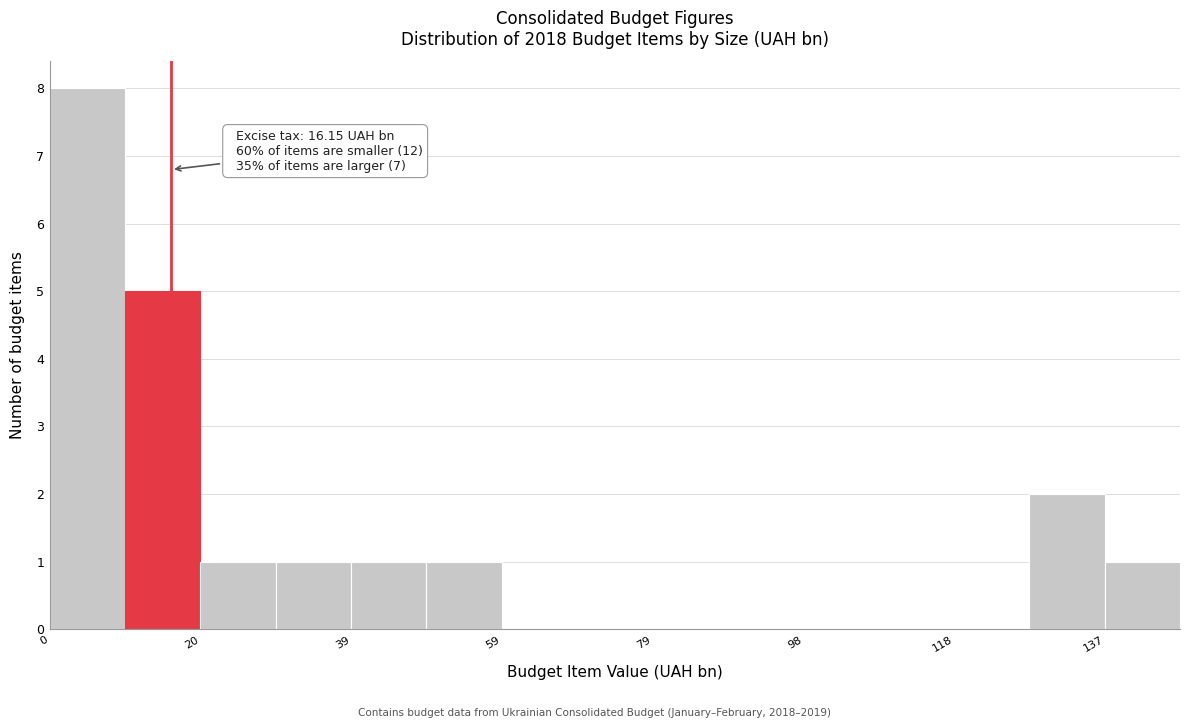

Which range on the x-axis has the tallest bar?

0 to 10